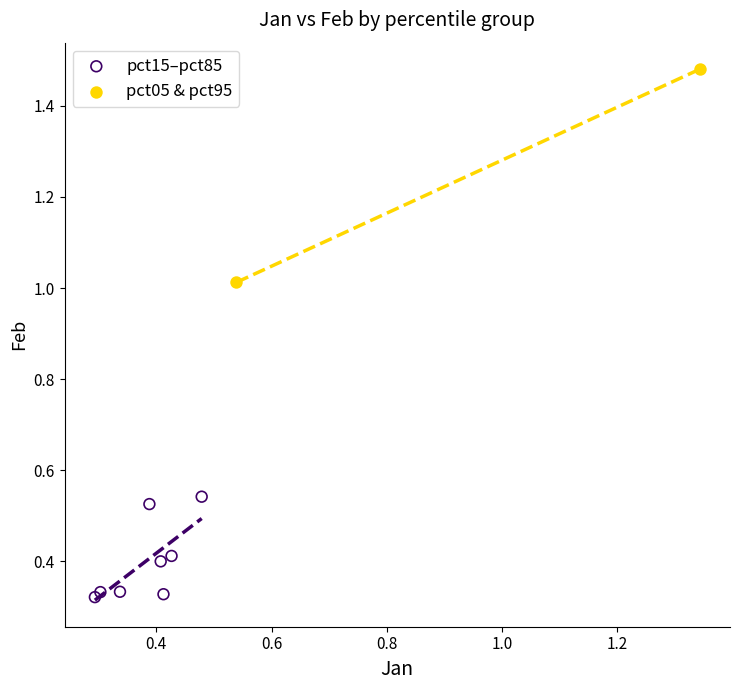

Which series has the widest spread of Y values?

pct05 & pct95